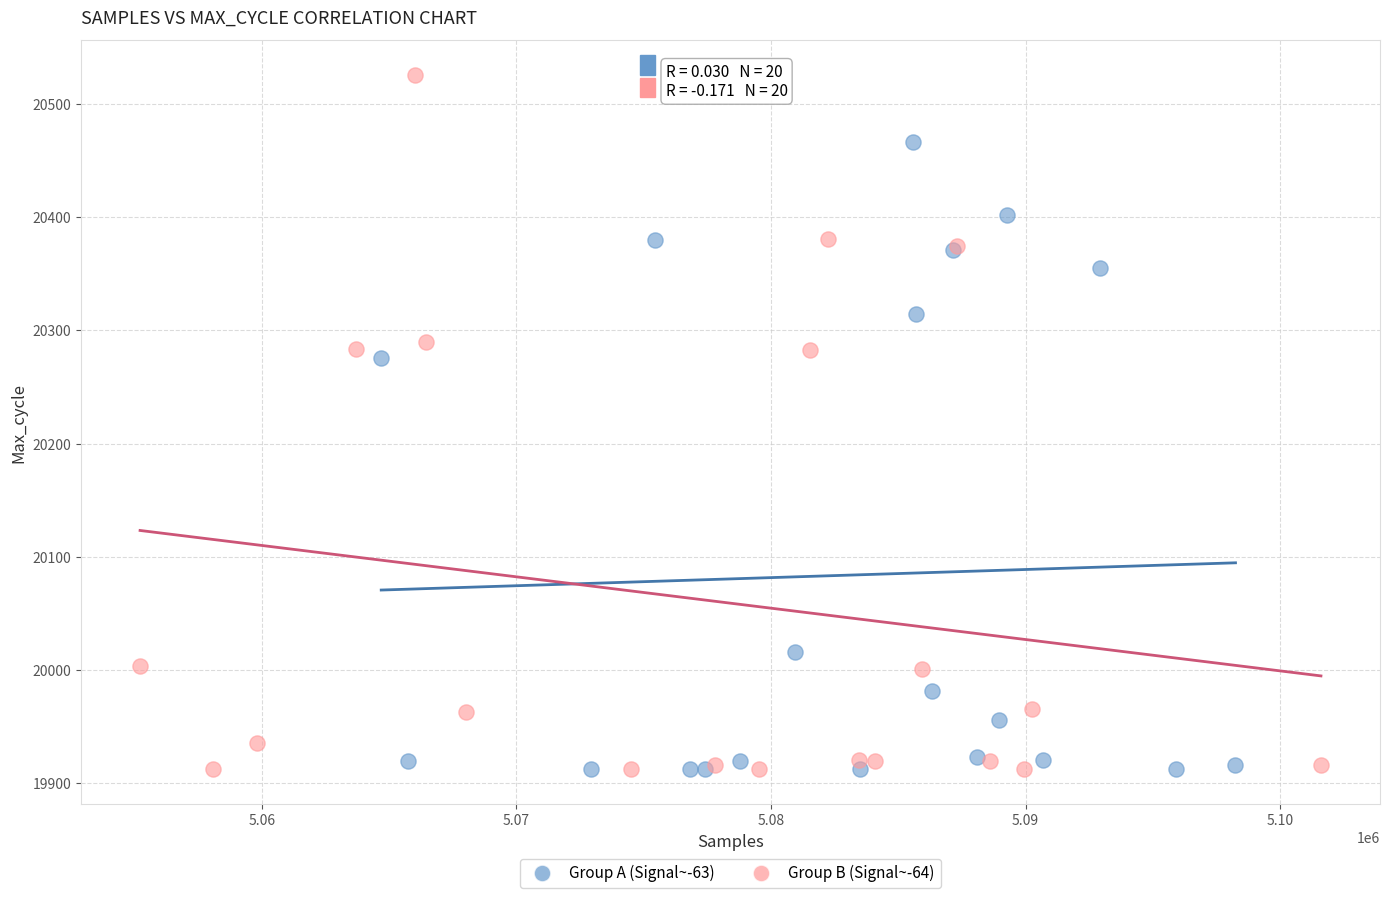

Which series has the largest Y range (max minus min)?

Group B (Signal~-64)